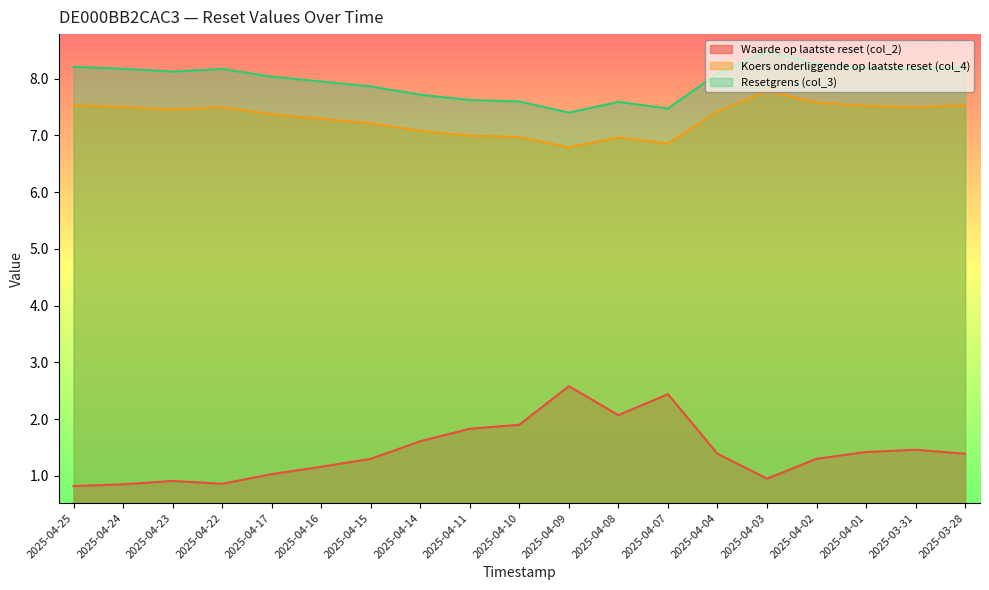

What is the difference between the second highest and second lowest values in the Resetgrens (col_3) series?

0.8